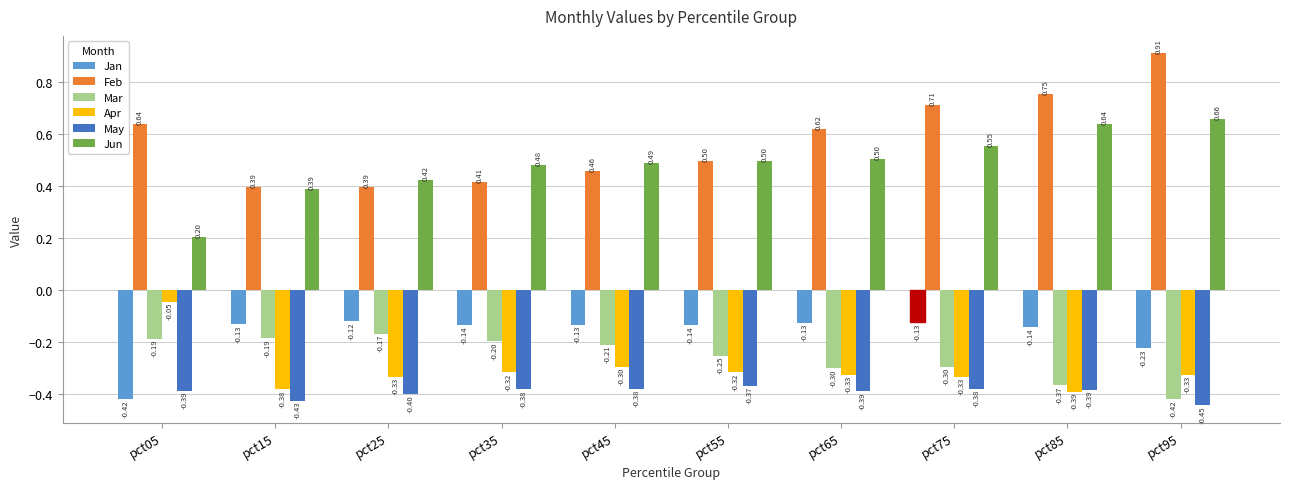

Rank the series at pct25 from lowest to highest value.

May, Apr, Mar, Jan, Feb, Jun